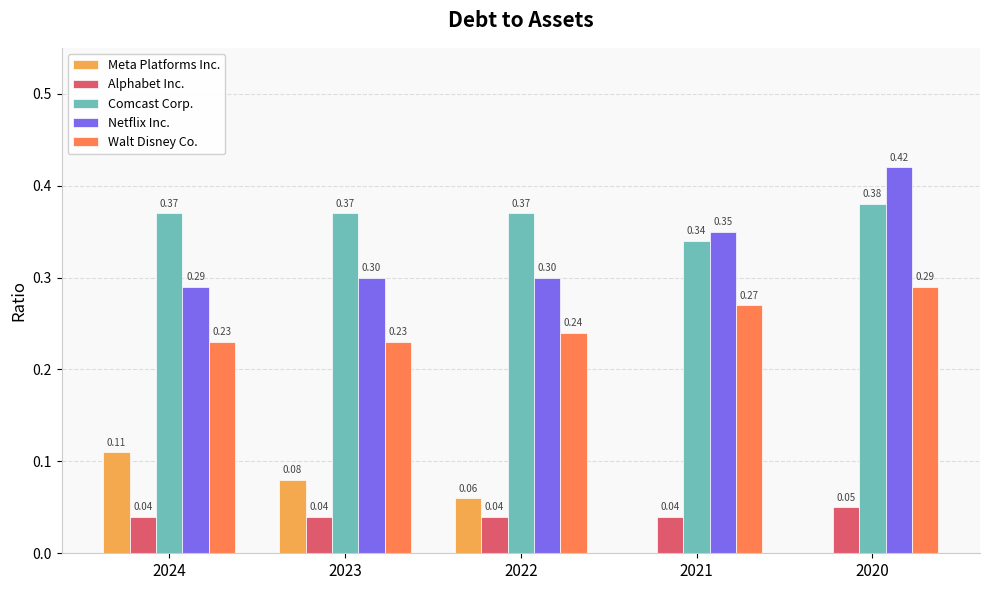

Which series has the largest total across all categories?

Comcast Corp.